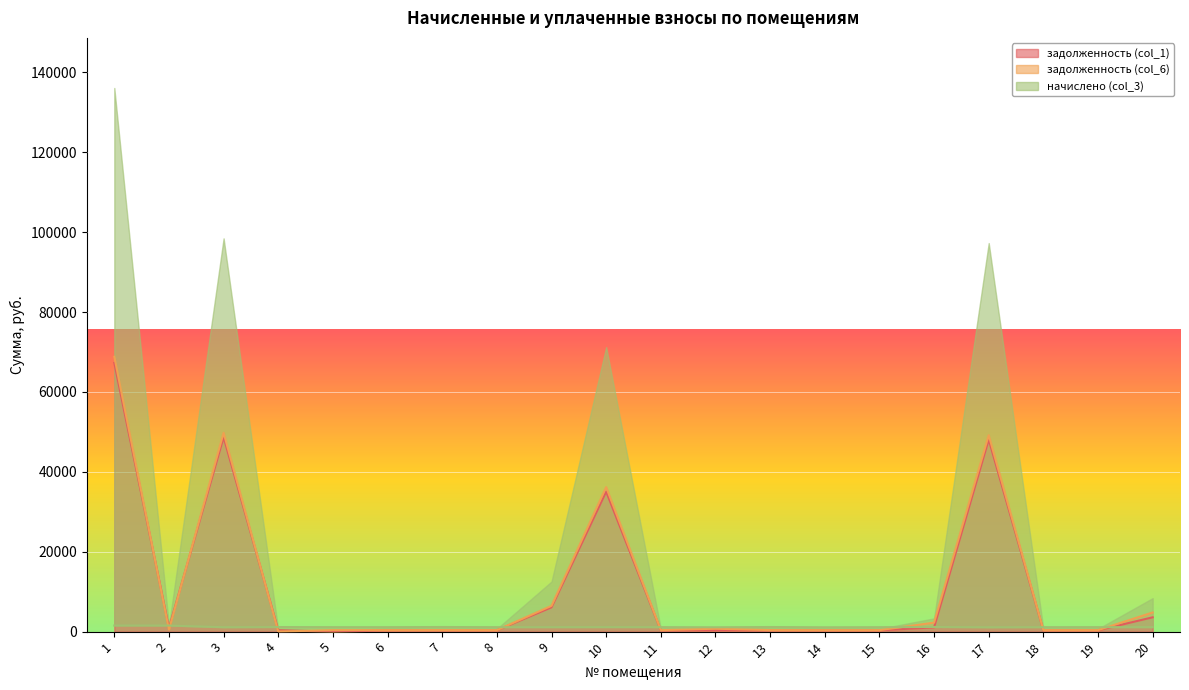

How many categories are shown in the chart?

20